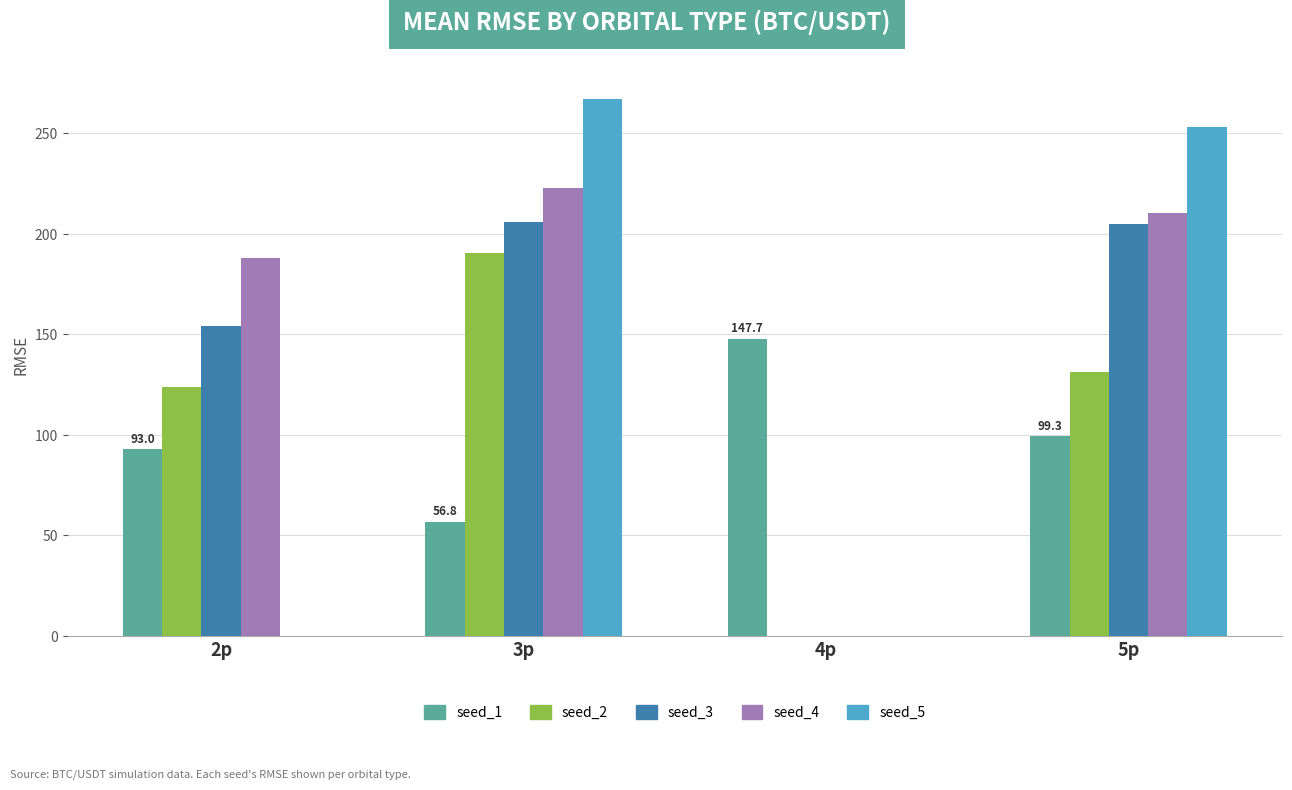

Count the number of categories in the chart.

4